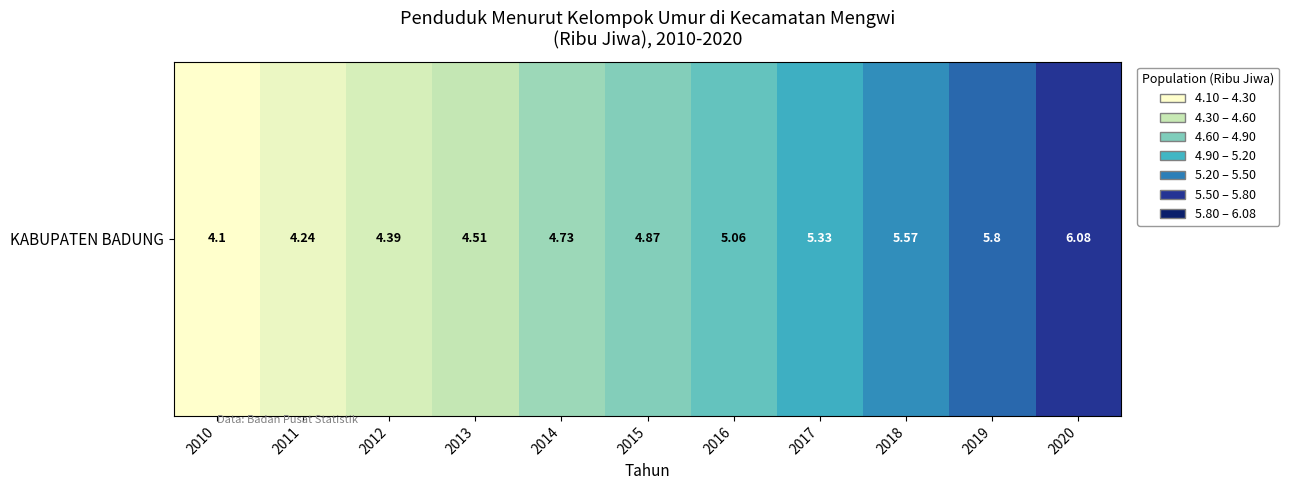

What is the difference between the values at 2016 and 2017?

0.3